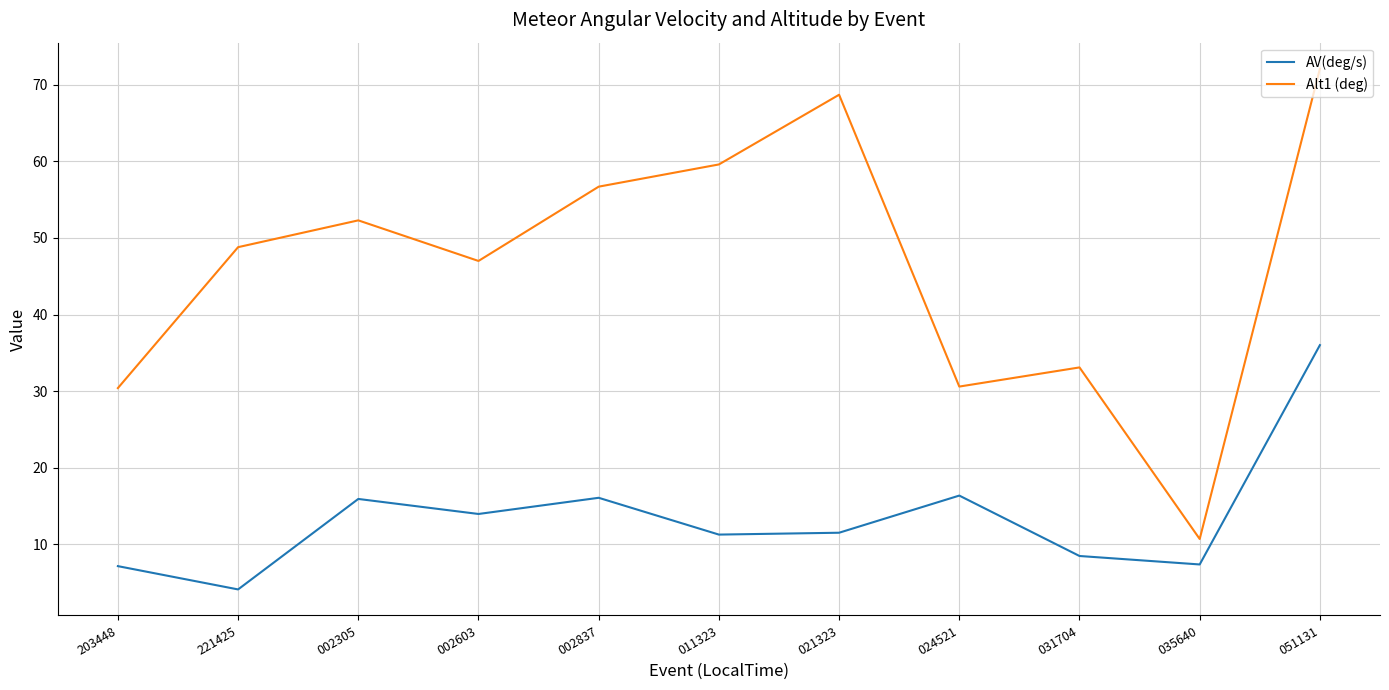

The value of Alt1 (deg) at 203448 is 46.0. True or false?

False